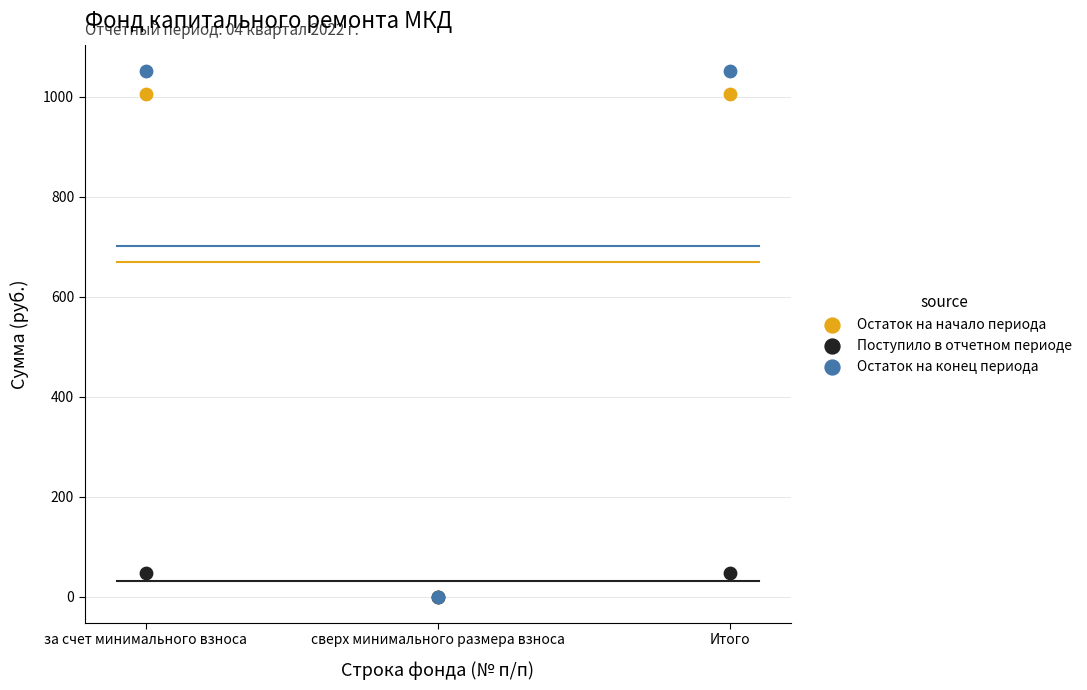

What are all the series names shown in the legend?

Остаток на начало периода, Поступило в отчетном периоде, Остаток на конец периода